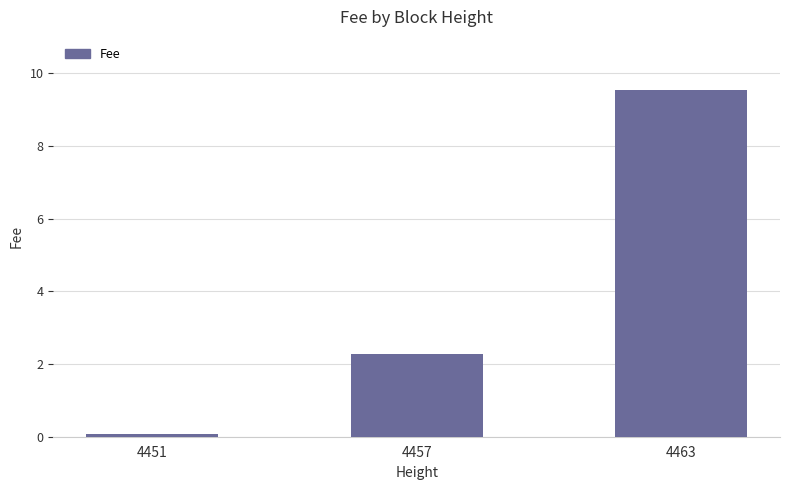

What is the smallest value displayed?

0.1